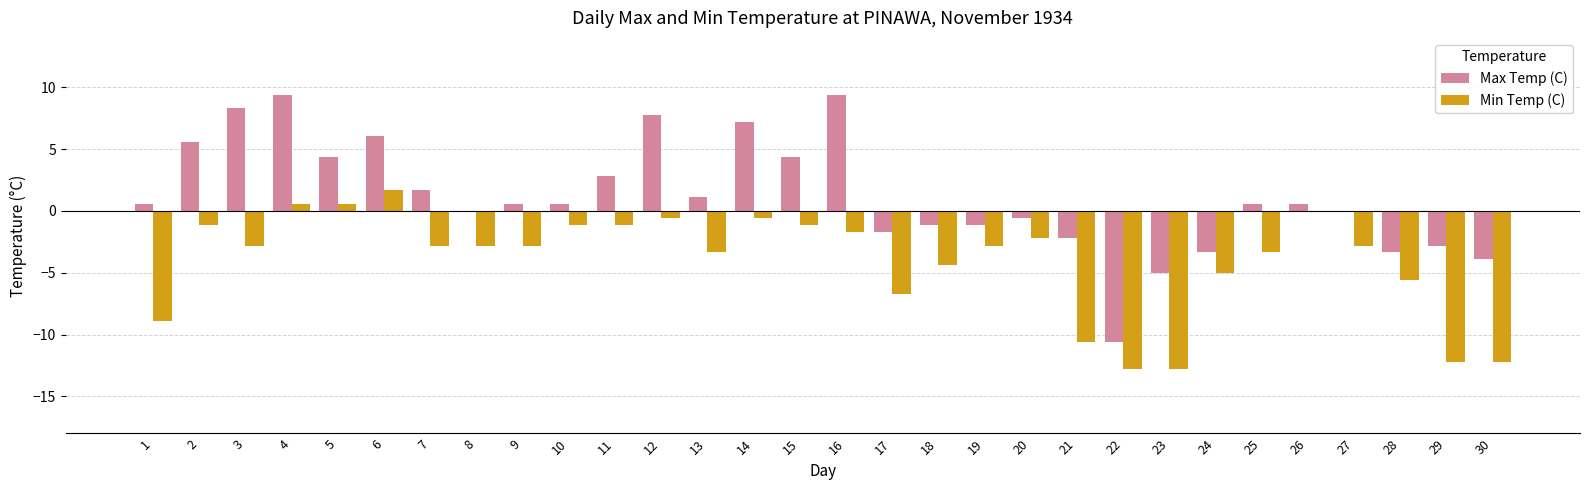

Does the chart contain stacked bars?

No